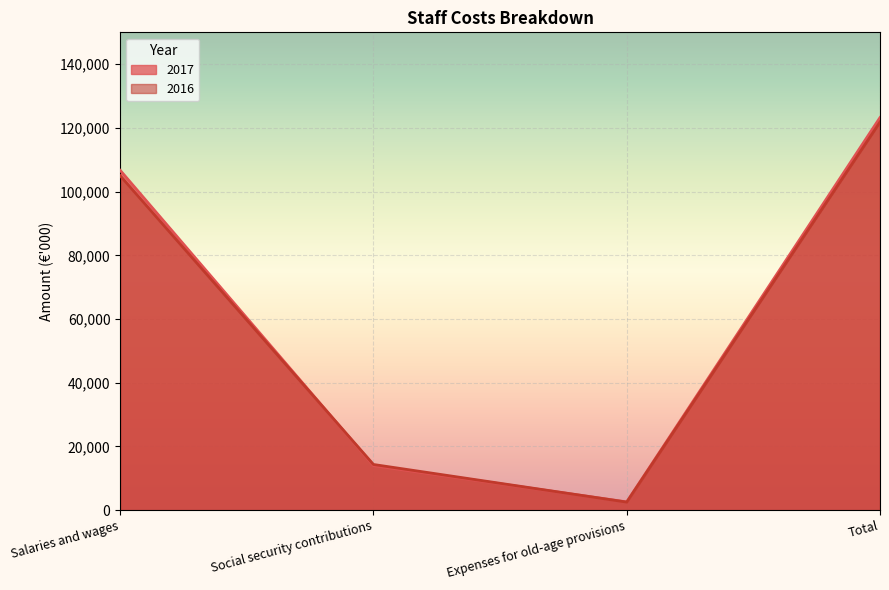

What is the total value across all series at Expenses for old-age provisions?

5113